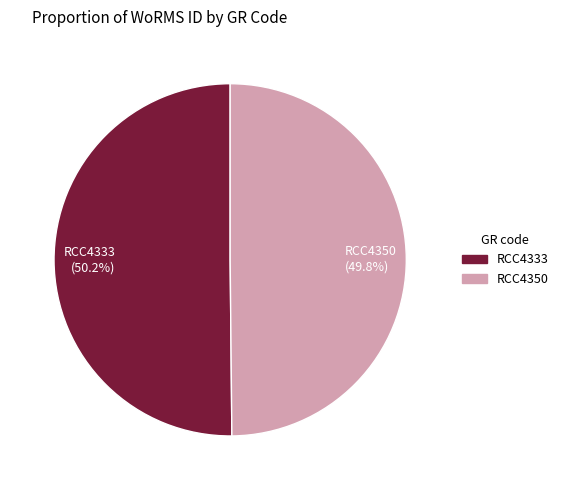

Is there any slice that represents more than half of the pie?

Yes